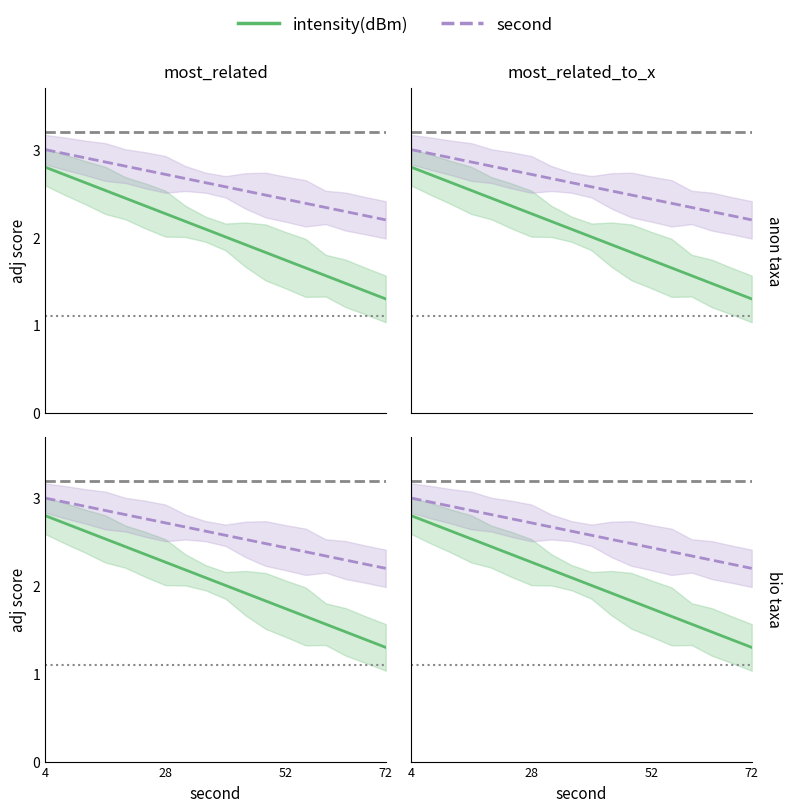

What are all the series names shown in the legend?

intensity(dBm), second